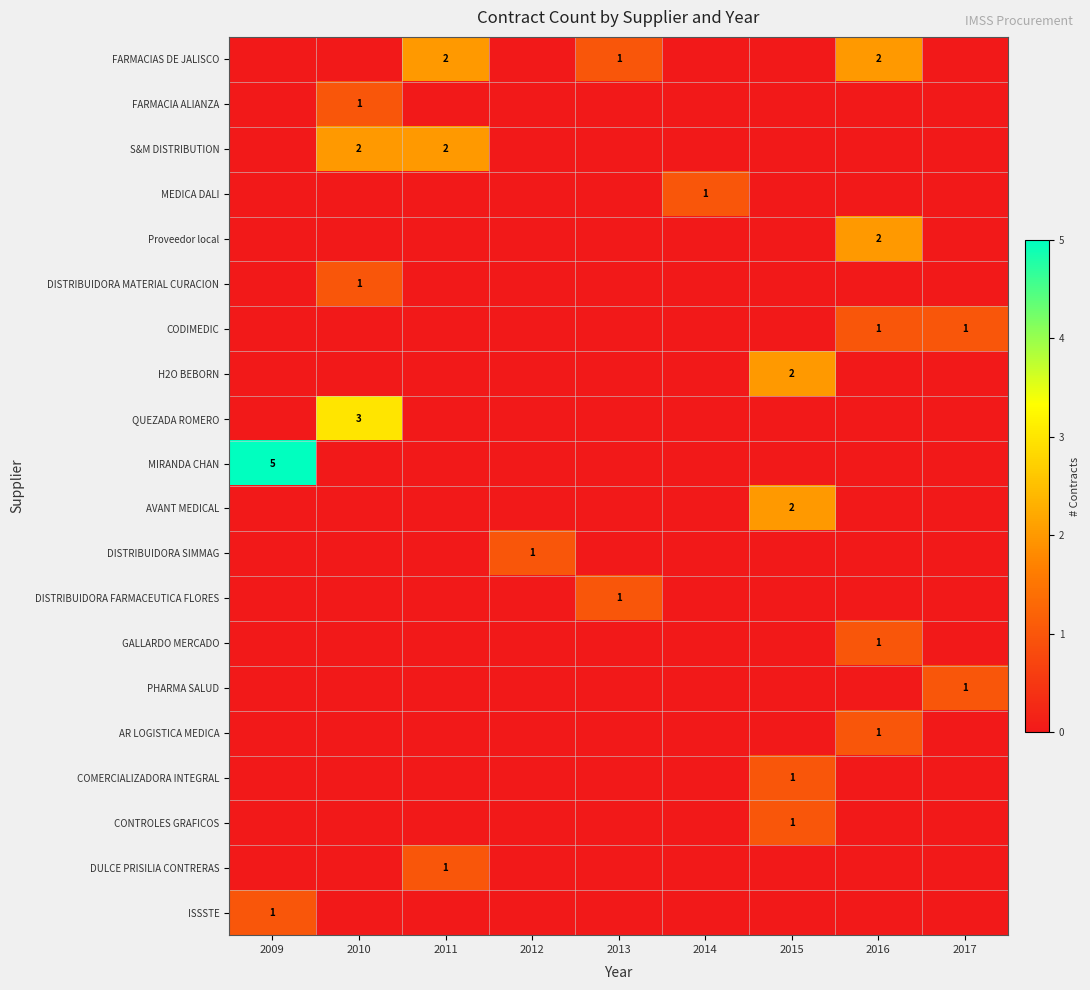

The AR LOGISTICA MEDICA series shows 0 at 2017. True or false?

True